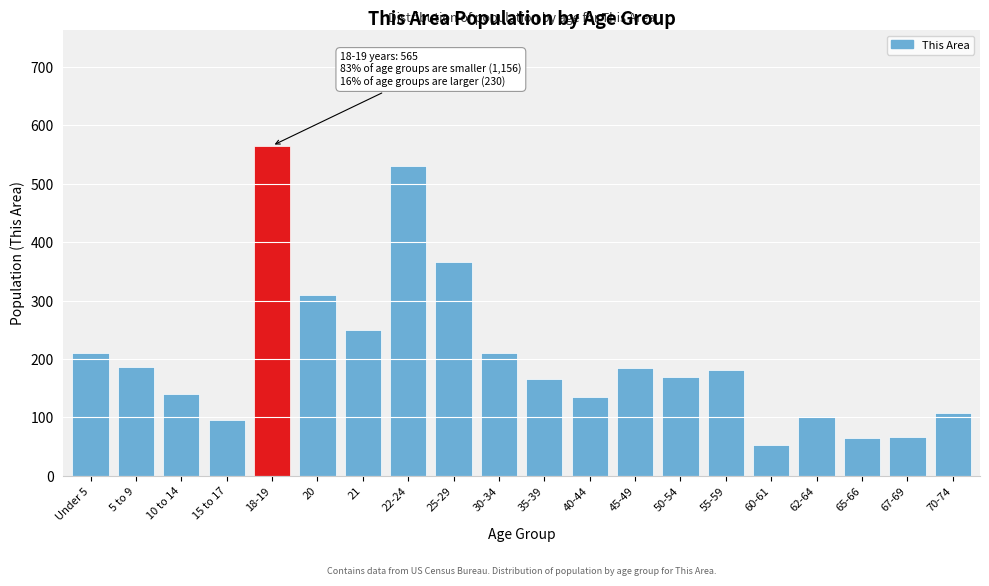

Which label corresponds to the largest value in the chart?

18-19